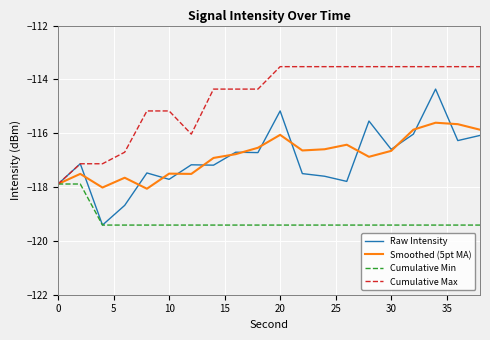

Rank the series by their maximum value, from highest to lowest.

Cumulative Max, Raw Intensity, Smoothed (5pt MA), Cumulative Min